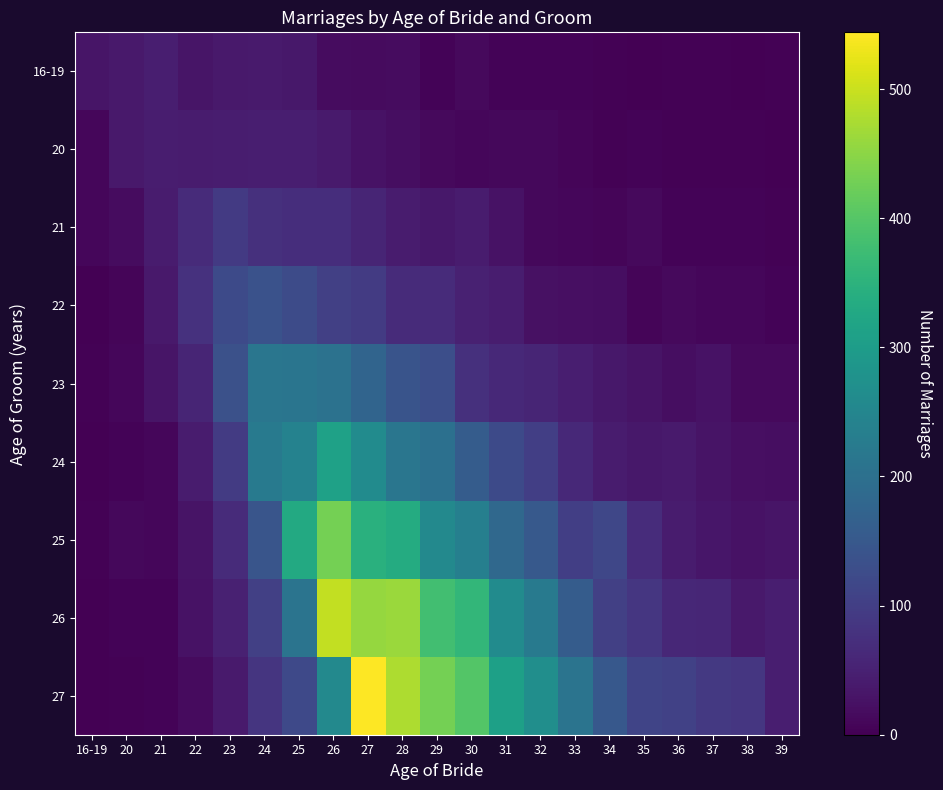

Which series has the largest range (max minus min)?

27